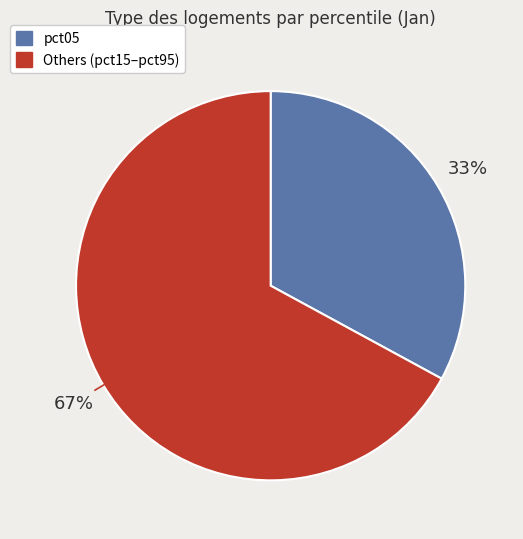

Is there a majority slice in this chart?

Yes